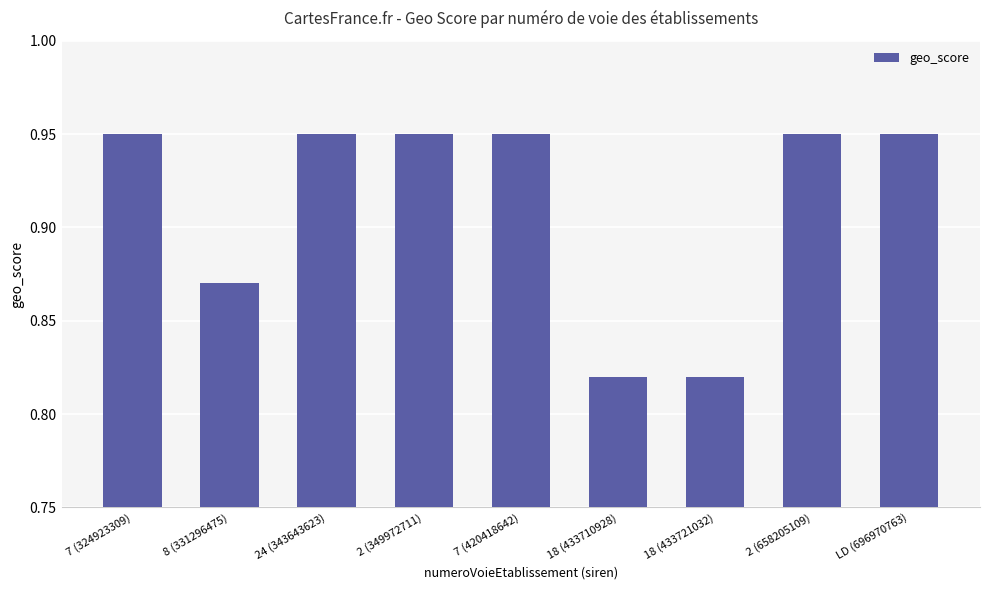

What is the label of the 6th bar from the right?

2 (349972711)